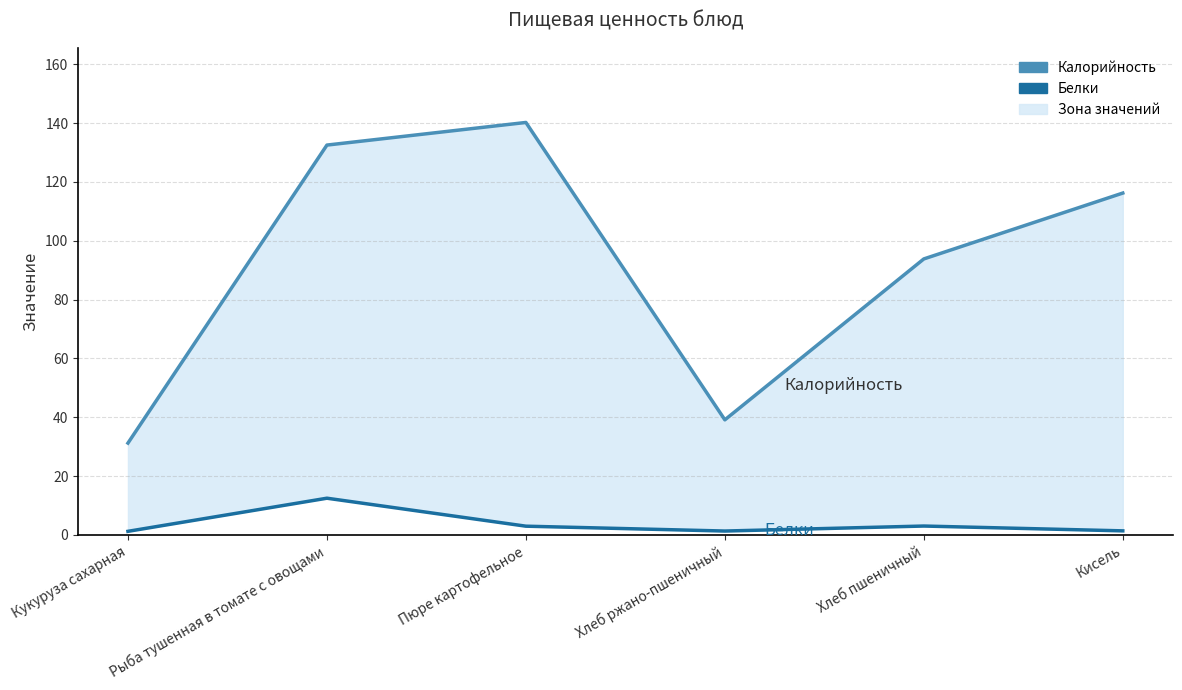

What is the total value across all series at Рыба тушенная в томате с овощами?

145.0